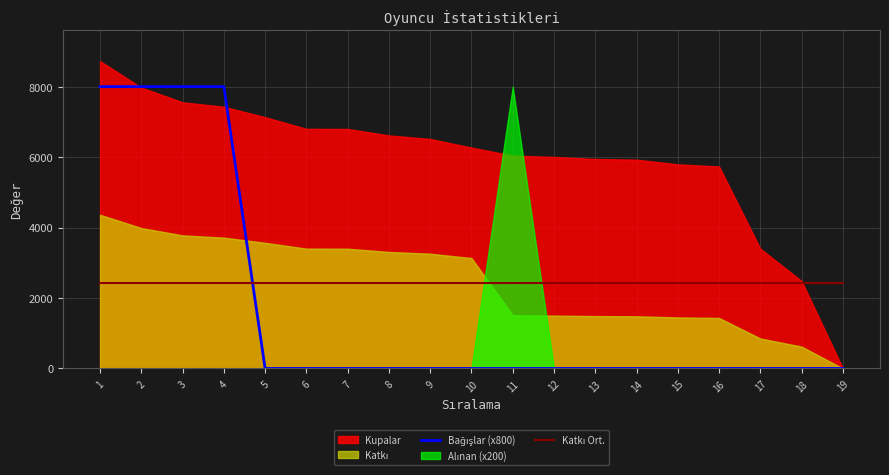

The Bağışlar (x800) series shows -3537.6 at 16. True or false?

False